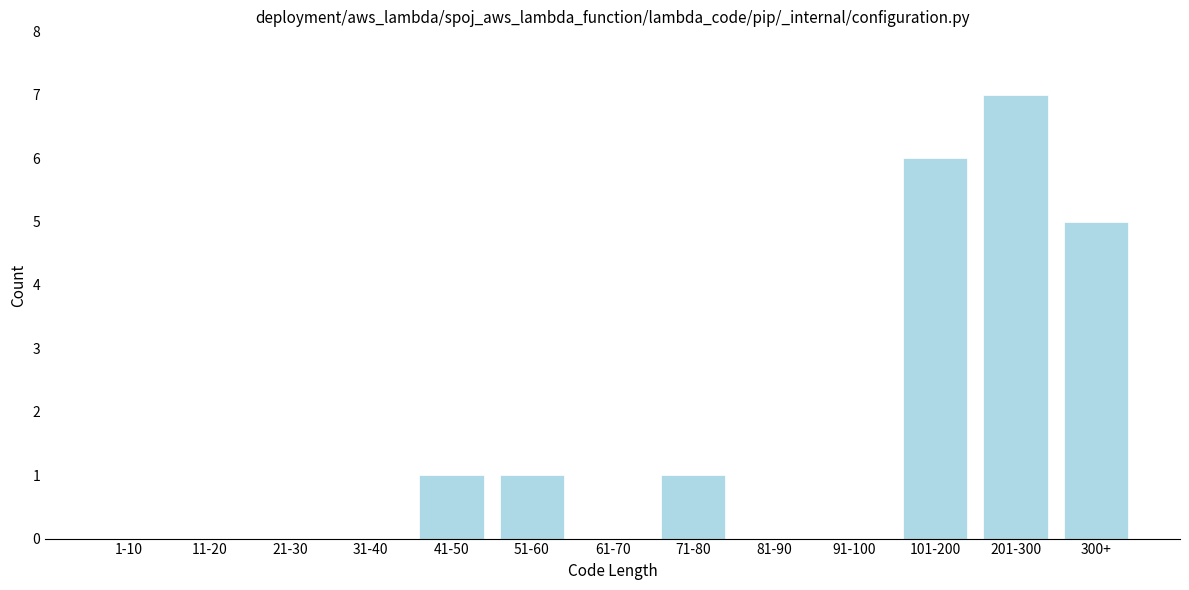

Reading left to right, extract all data points from this chart.

1-10=0	11-20=0	21-30=0	31-40=0	41-50=1	51-60=1	61-70=0	71-80=1	81-90=0	91-100=0	101-200=6	201-300=7	300+=5